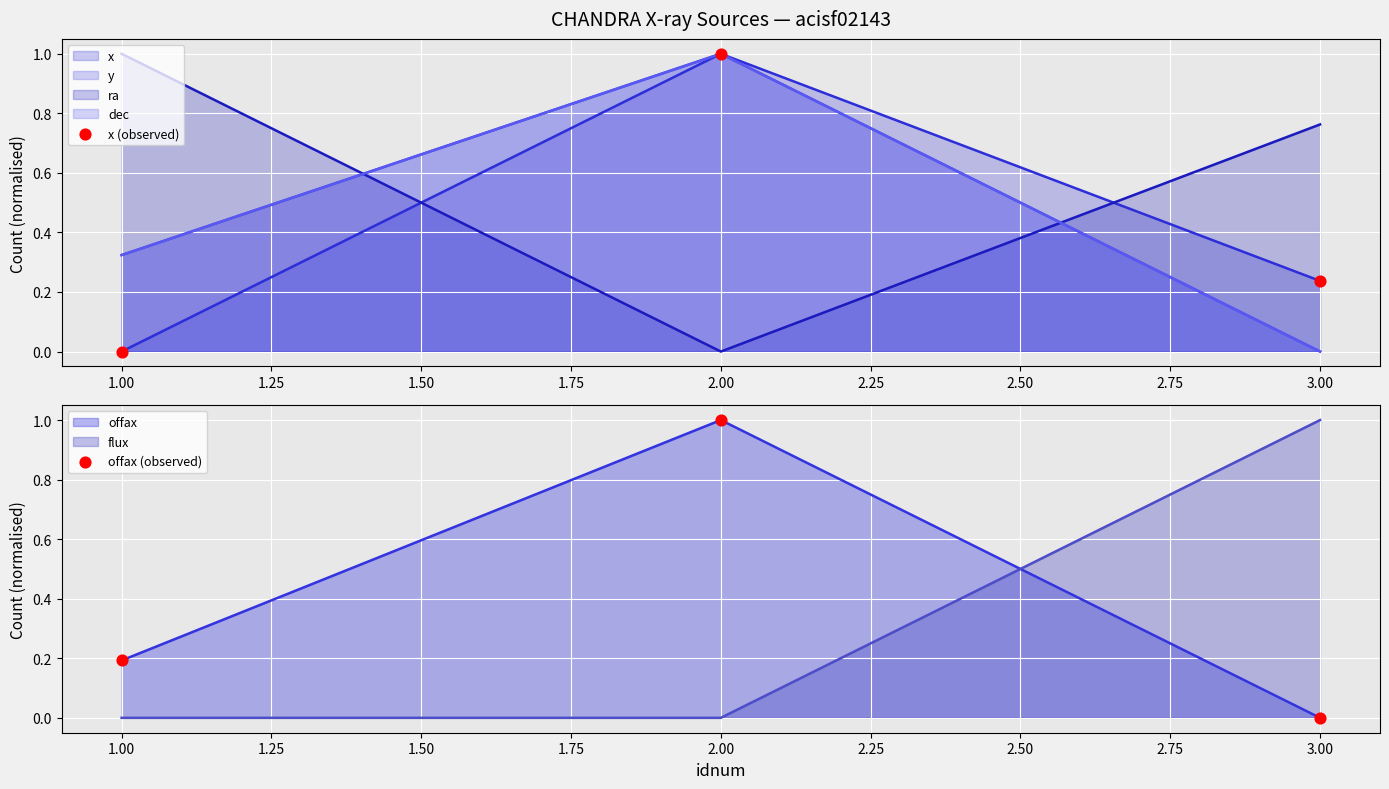

Which series reaches the maximum Y coordinate?

x (observed)